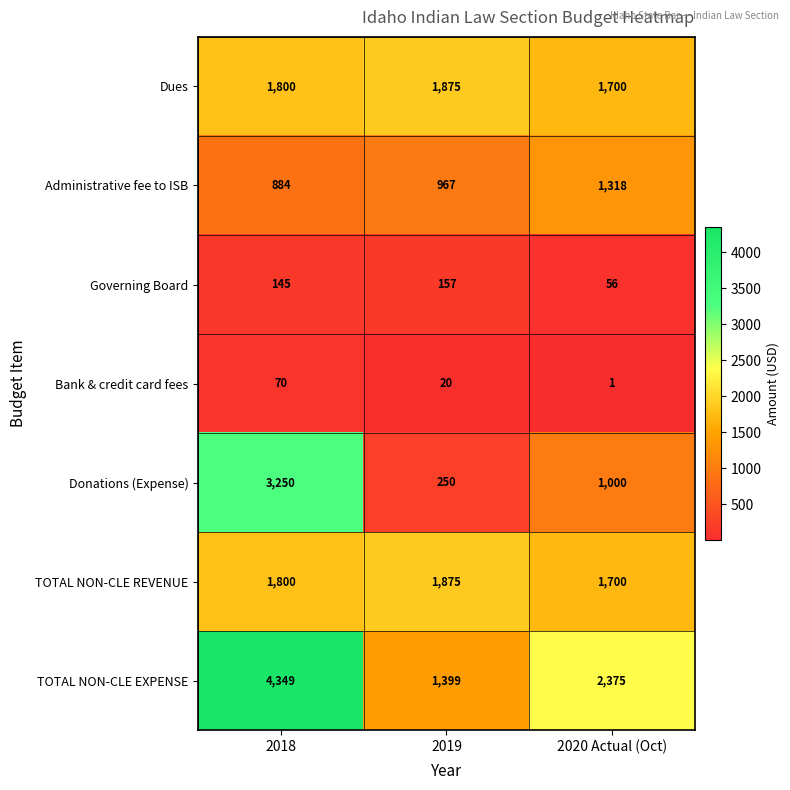

True or false: Governing Board has a value of 145 at 2018.

True